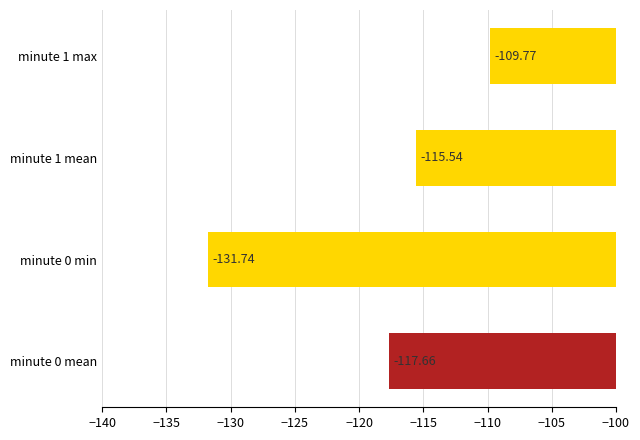

Rank the categories by value from highest to lowest.

minute 1 max, minute 1 mean, minute 0 mean, minute 0 min